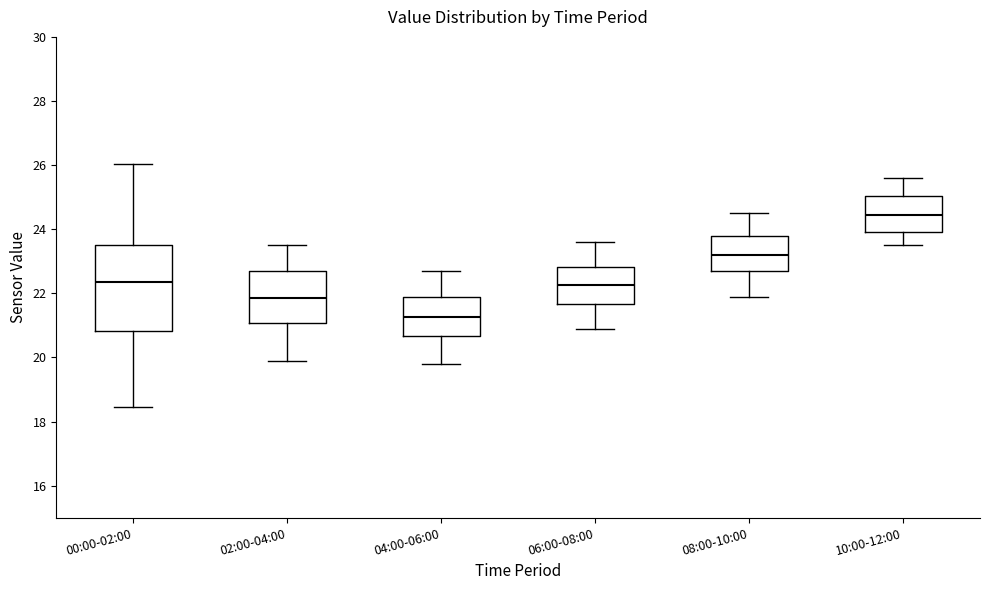

Where does the upper whisker of the box for 00:00-02:00 end on the y-axis? The values are not printed on the chart, so give them approximately, as read against the axis.

26.0